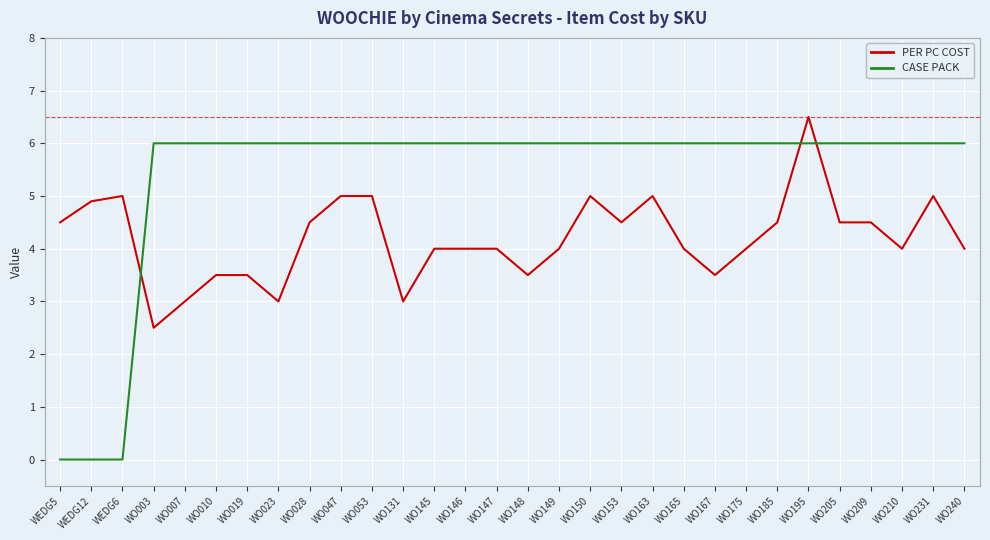

Which category has the highest value in the PER PC COST series?

WO195